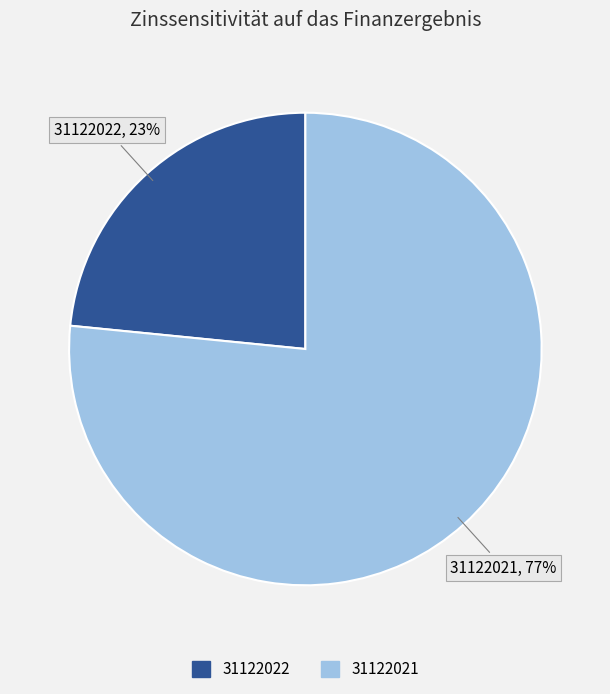

What percentage is the 31122022 slice, to the nearest percent?

23%